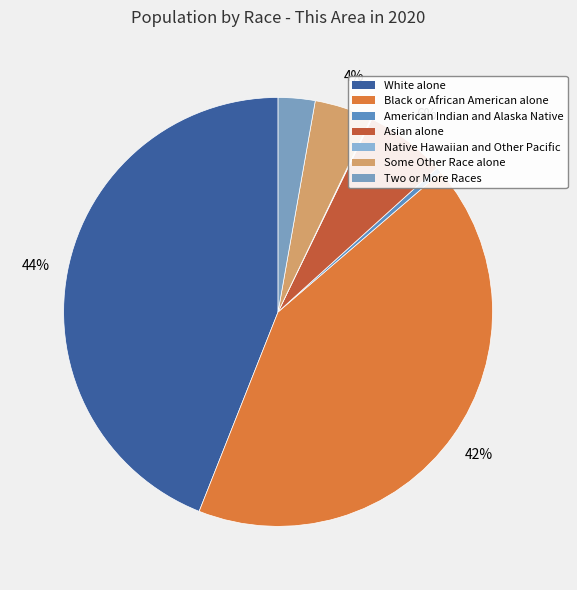

What portion of the pie excludes White alone?

56.0%